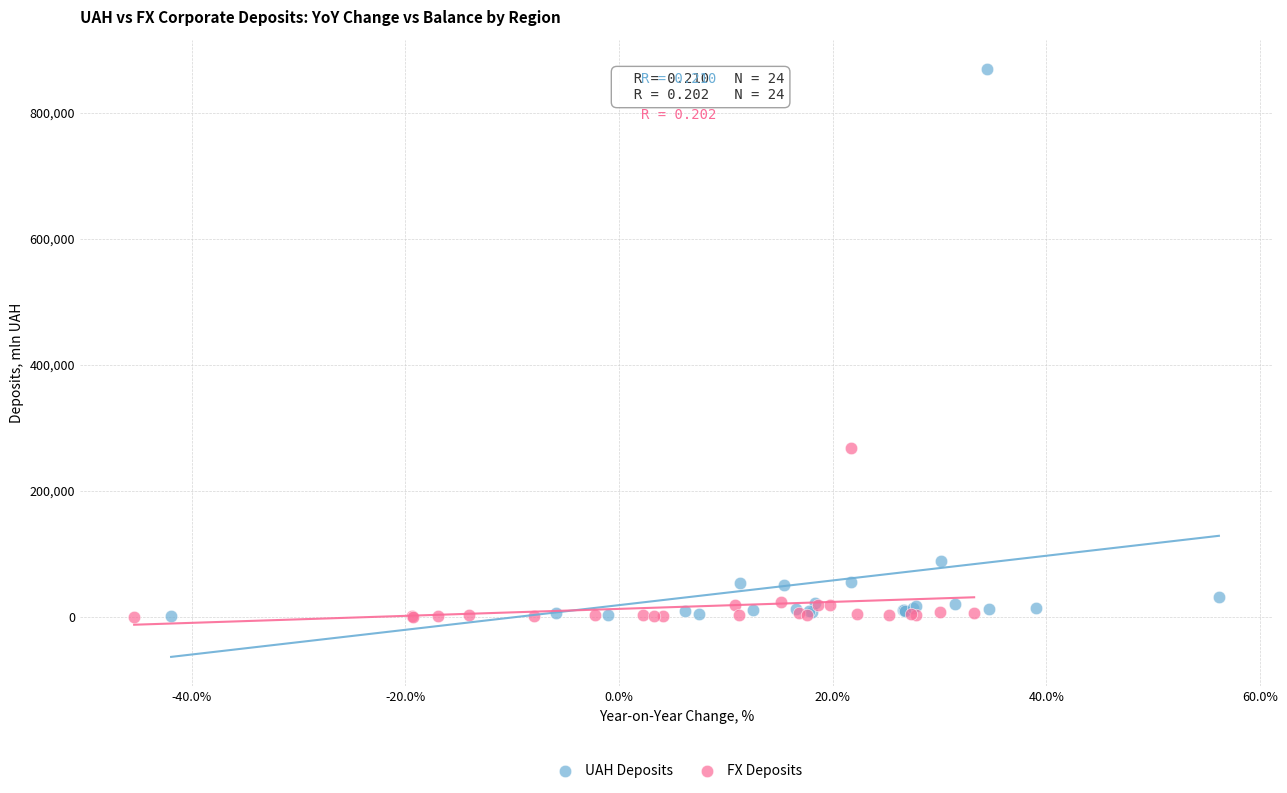

Which series contains the highest Y value?

UAH Deposits